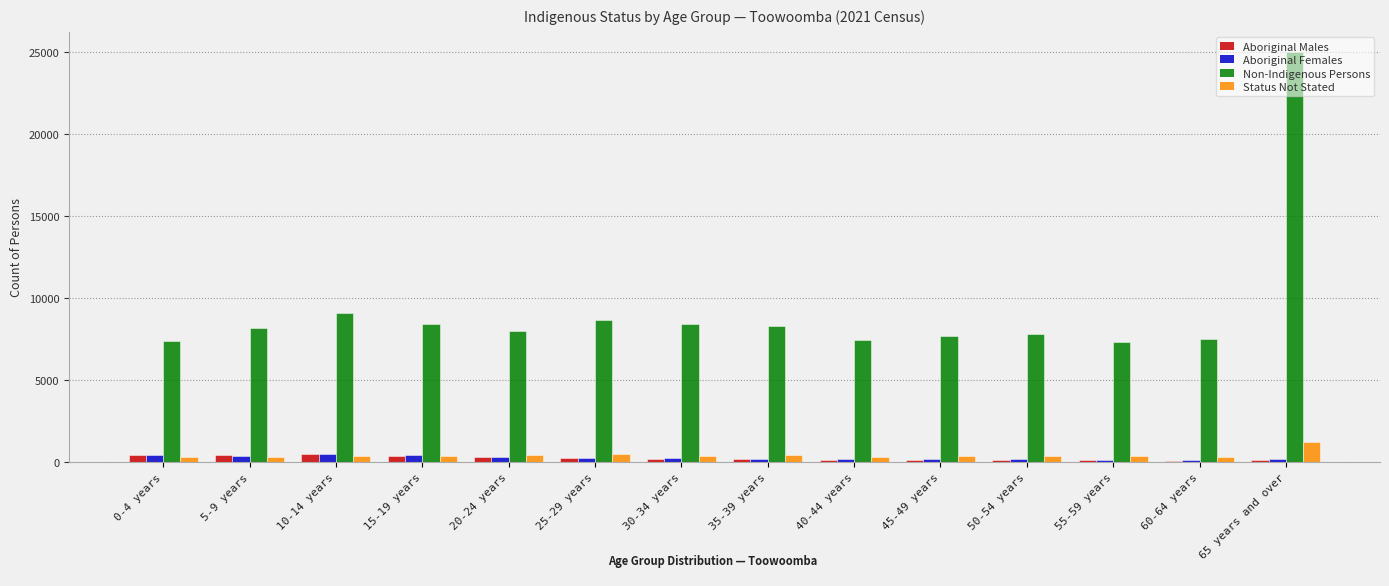

At which category does the chart reach its peak across all series?

65 years and over